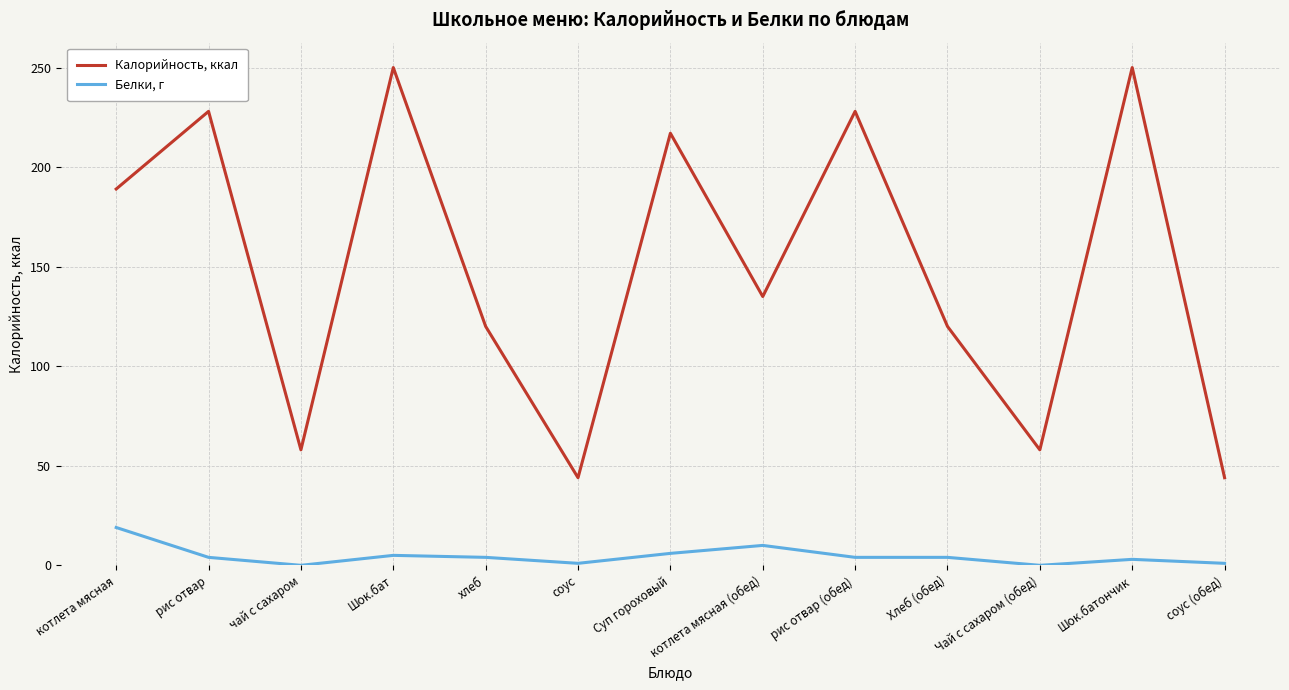

Does the chart have visible grid lines?

Yes